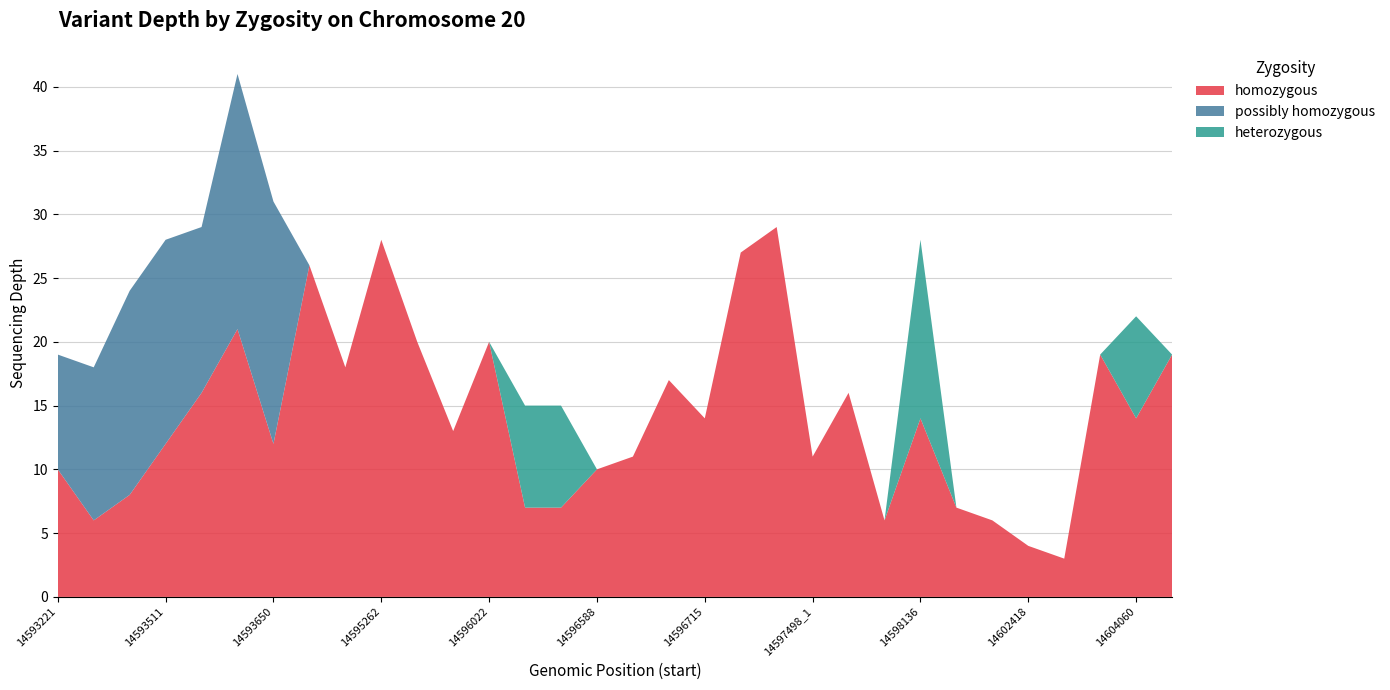

Reading left to right, what are all the values shown in this chart?

homozygous: 10	6	8	12	16	21	12	26	18	28	20	13	20	7	7	10	11	17	14	27	29	11	16	6	14	7	6	4	3	19	14	19
possibly homozygous: 9	12	16	16	13	20	19	0	0	0	0	0	0	0	0	0	0	0	0	0	0	0	0	0	0	0	0	0	0	0	0	0
heterozygous: 0	0	0	0	0	0	0	0	0	0	0	0	0	8	8	0	0	0	0	0	0	0	0	0	14	0	0	0	0	0	8	0